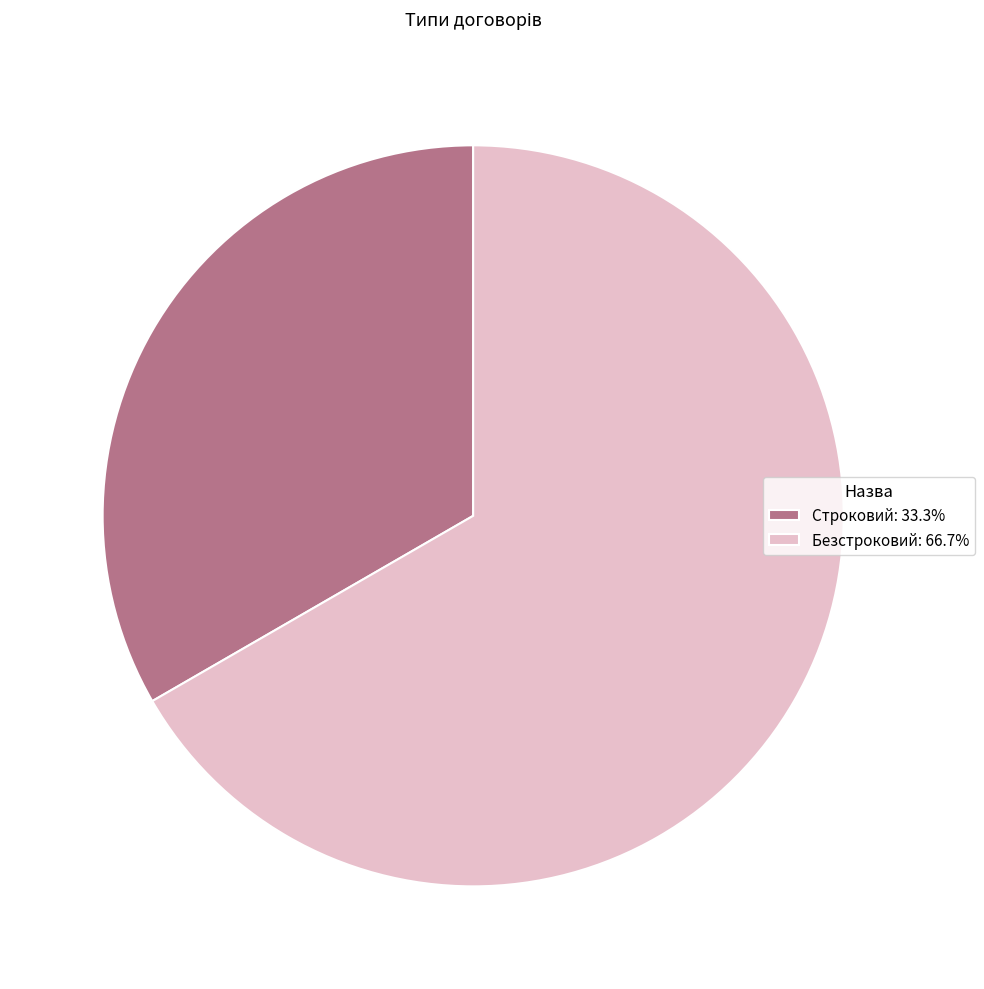

Rank the categories by value from lowest to highest.

Строковий, Безстроковий